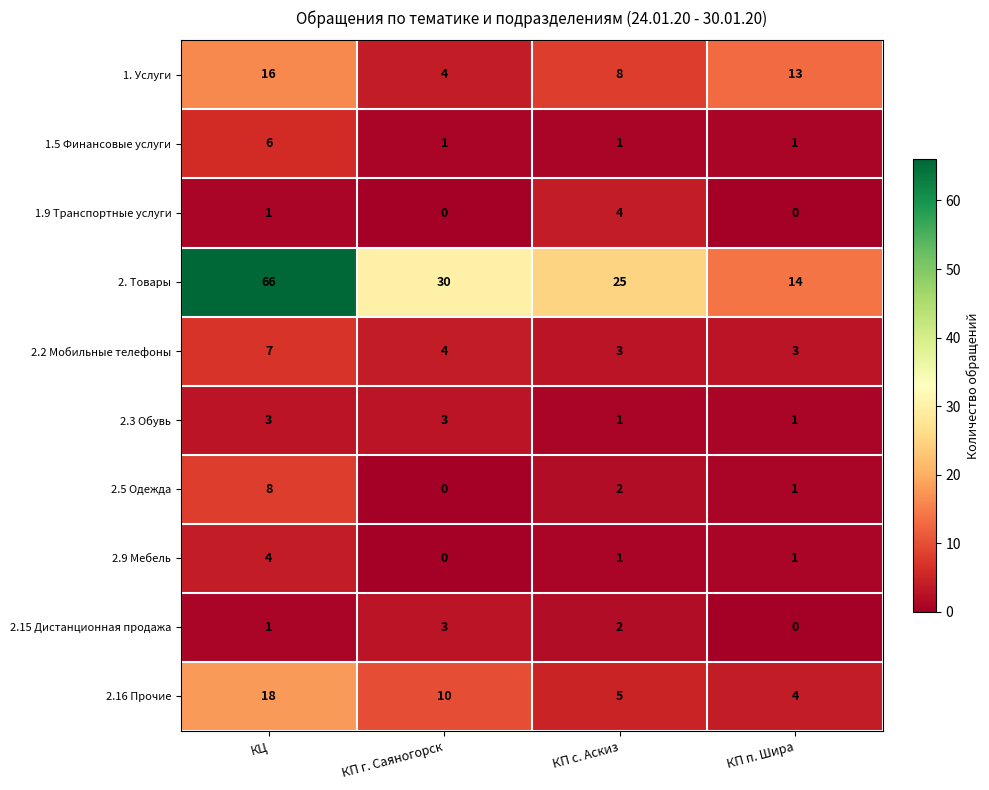

Where does the 2.5 Одежда series first go above 2?

КЦ